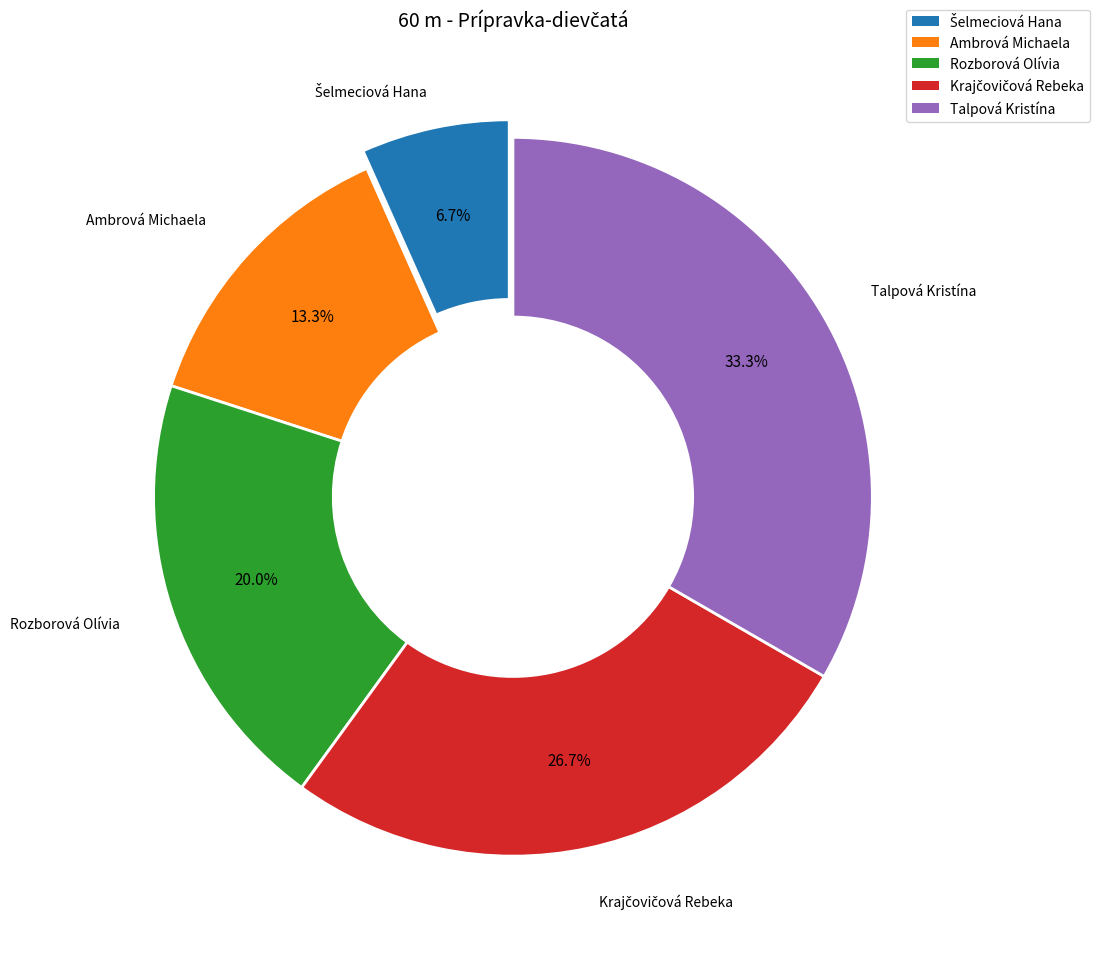

What percentage is NOT represented by Talpová Kristína?

66.7%